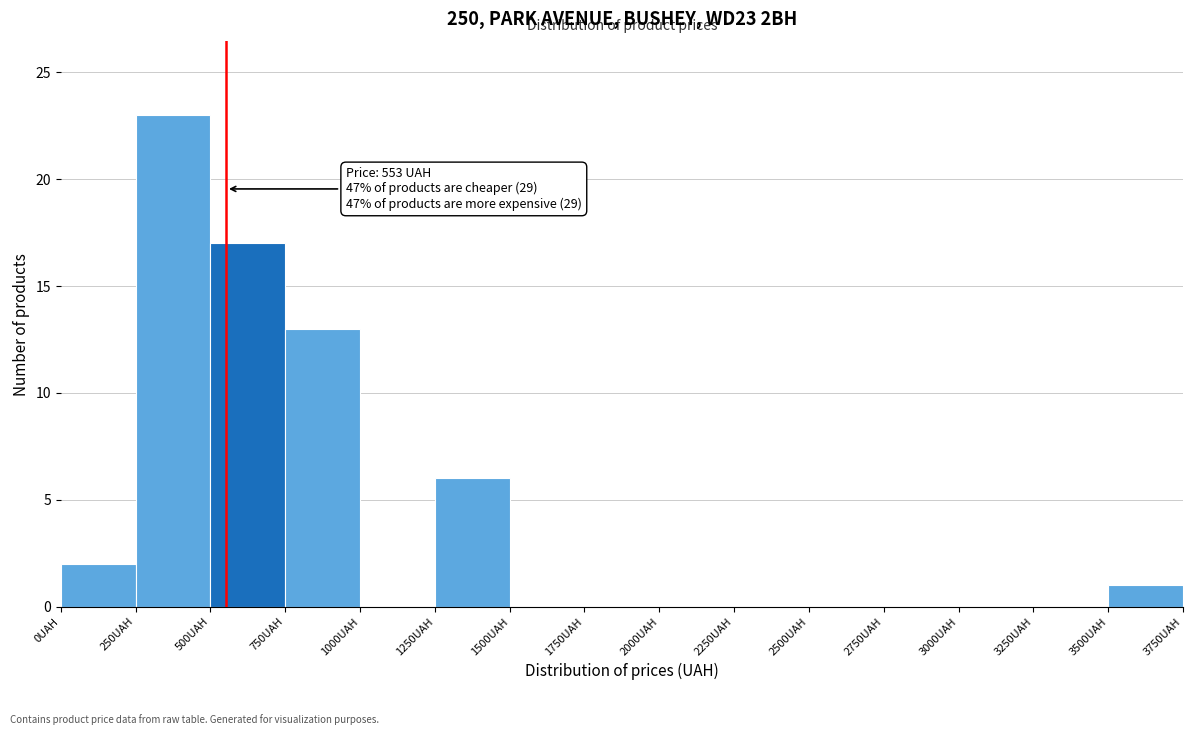

Which range on the x-axis has the tallest bar?

250 to 500